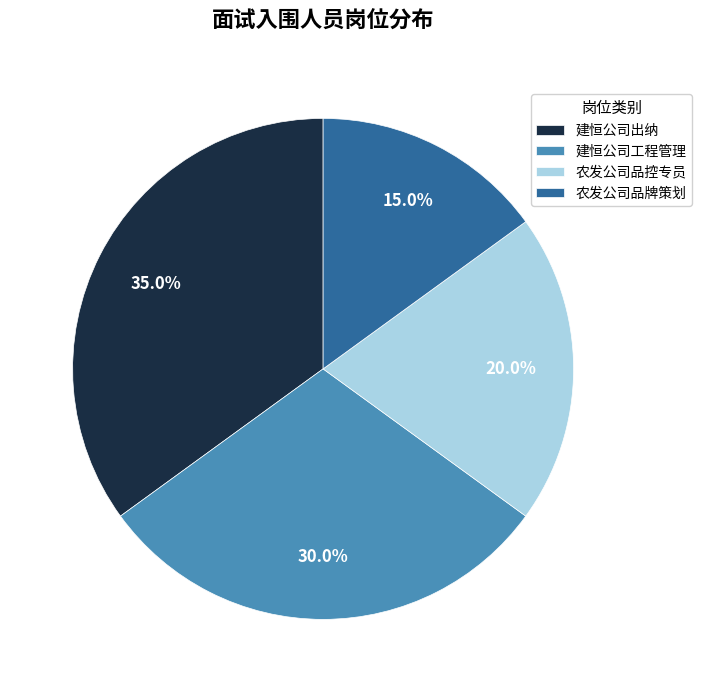

Is there any slice that represents more than half of the pie?

No